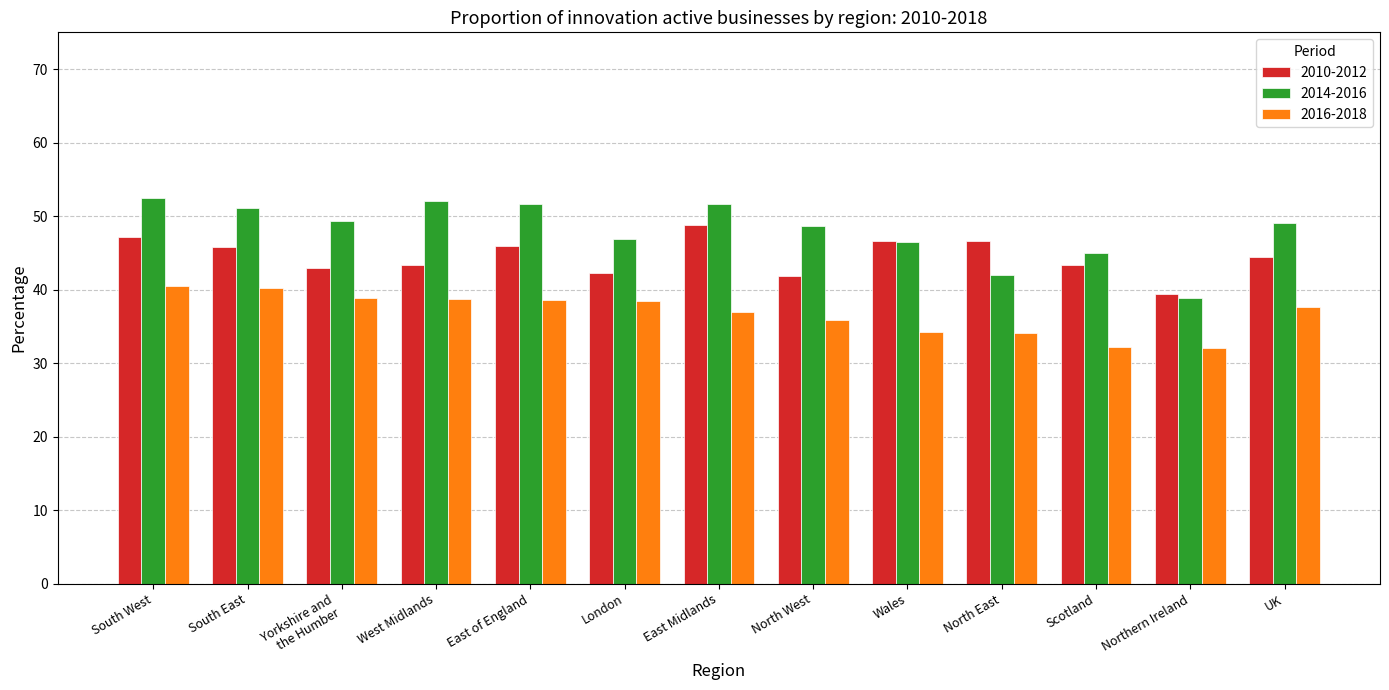

Is it true that 2014-2016 equals 51.6 at East of England?

True